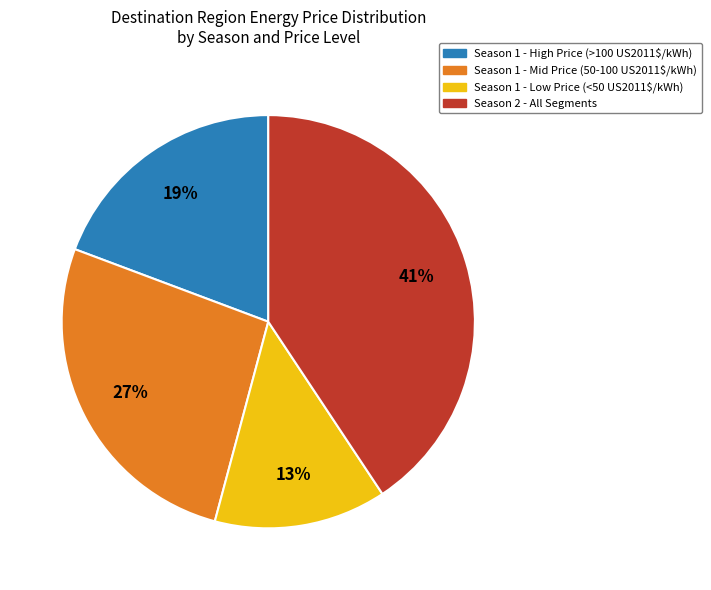

Is there any slice that represents more than half of the pie?

No